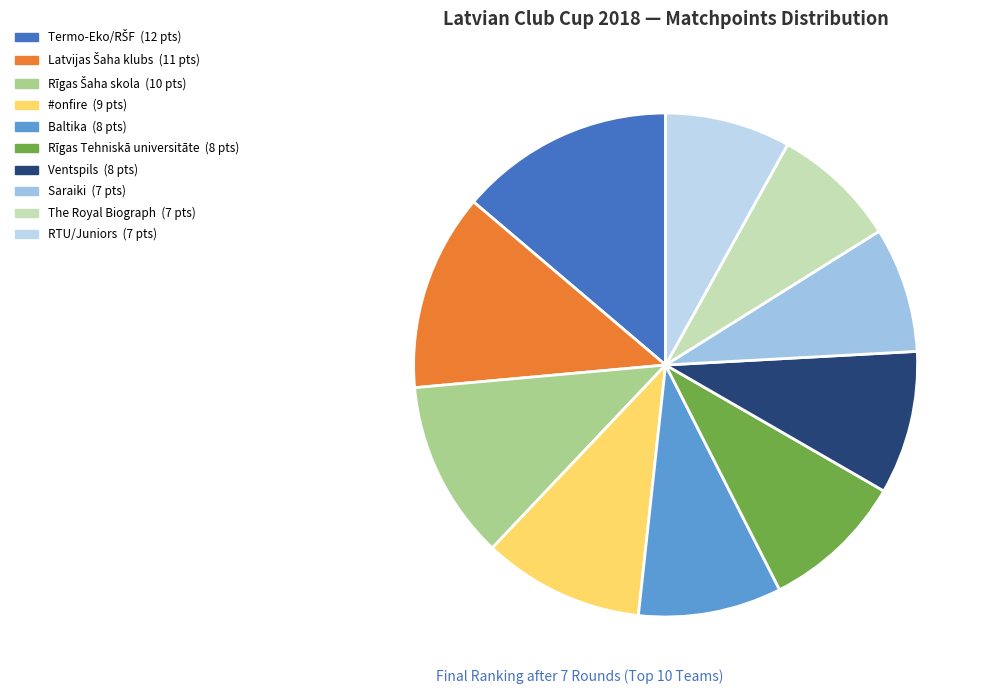

To the nearest percent, what portion does RTU/Juniors represent?

8%